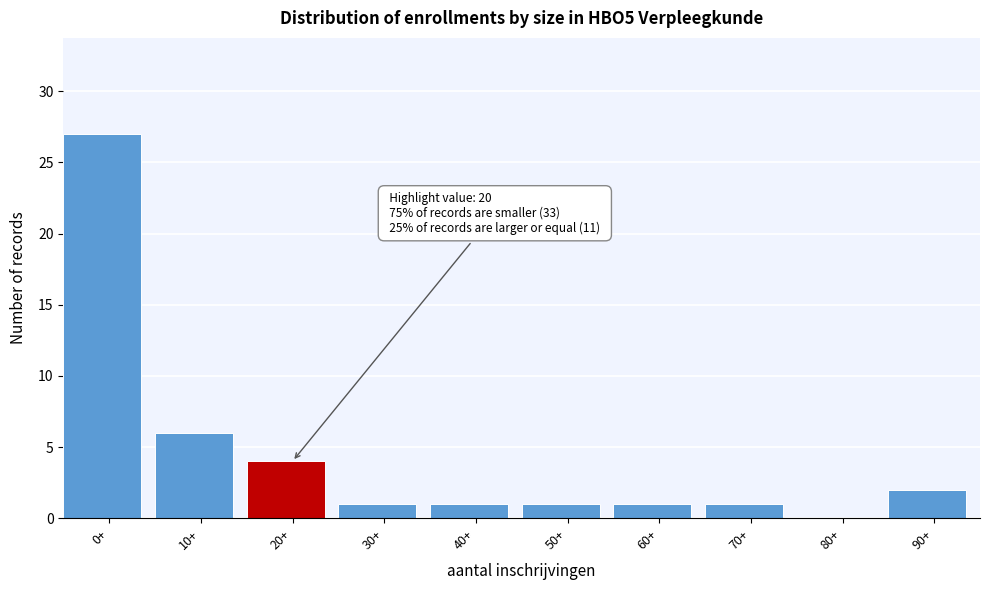

Reading right to left, extract all data points from this chart.

90+=2	80+=0	70+=1	60+=1	50+=1	40+=1	30+=1	20+=4	10+=6	0+=27